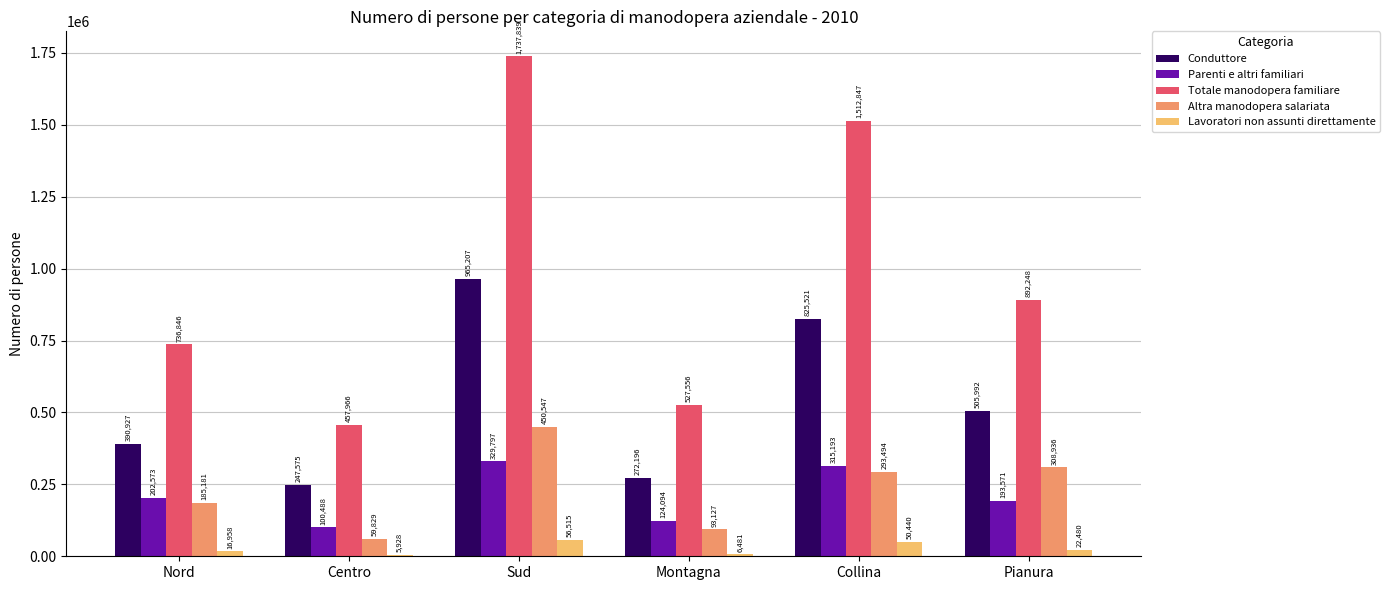

What is the average value of the Parenti e altri familiari series?

210953